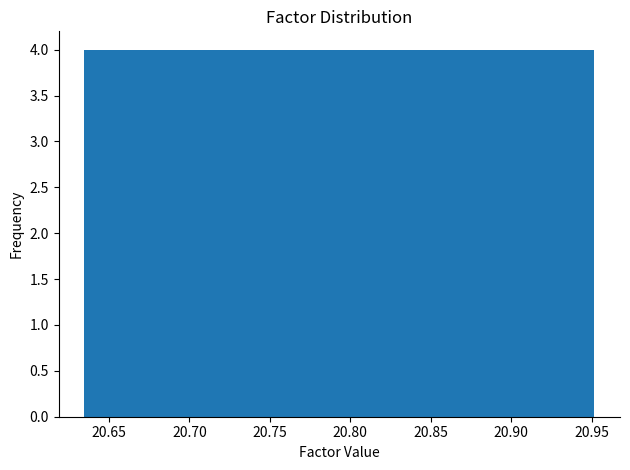

Reading left to right, transcribe this chart: for each bar, give the range it covers on the x-axis and its height. Neither the bar edges nor the heights are printed on the chart, so give them approximately, as read against the axes.

20.635 to 20.665: 4
20.665 to 20.700: 4
20.700 to 20.730: 4
20.730 to 20.760: 4
20.760 to 20.795: 4
20.795 to 20.825: 4
20.825 to 20.855: 4
20.855 to 20.890: 4
20.890 to 20.920: 4
20.920 to 20.950: 4